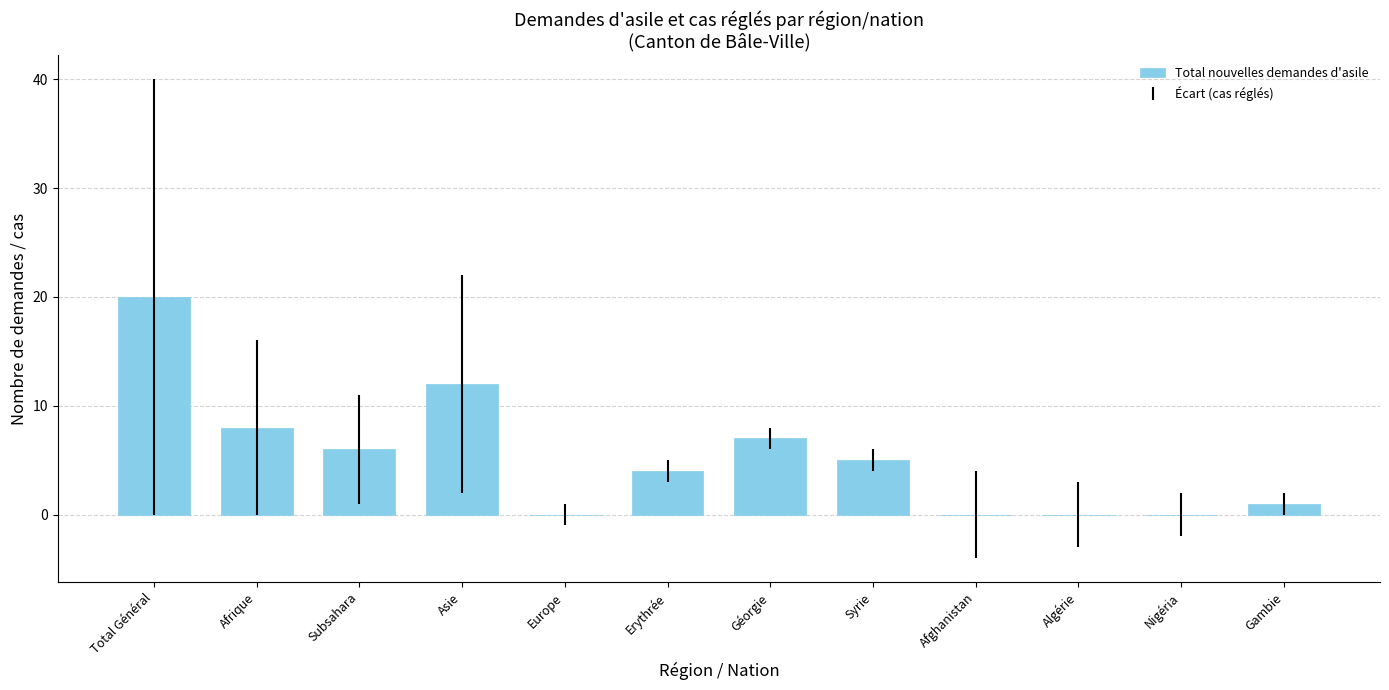

At which label does the data first exceed 5?

Total Général